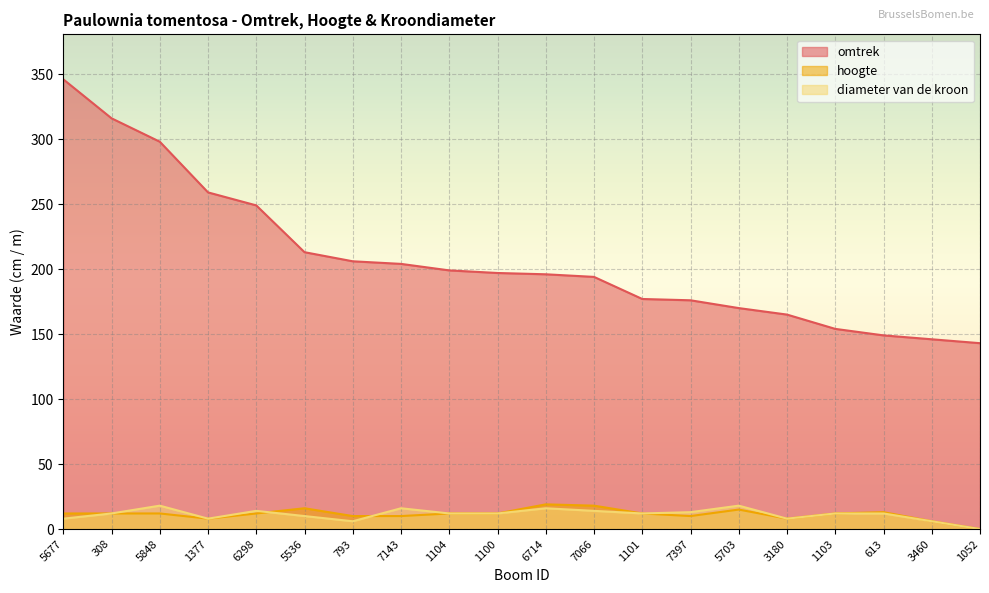

Between which two adjacent categories do diameter van de kroon and hoogte first intersect?

6298 and 5536